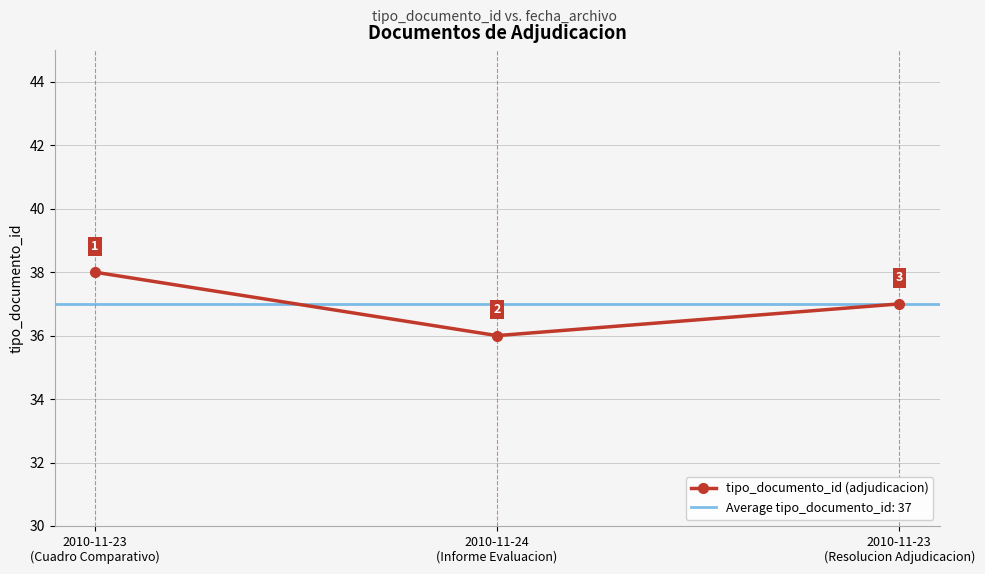

Reading right to left, list all the values displayed in this chart.

37	36	38